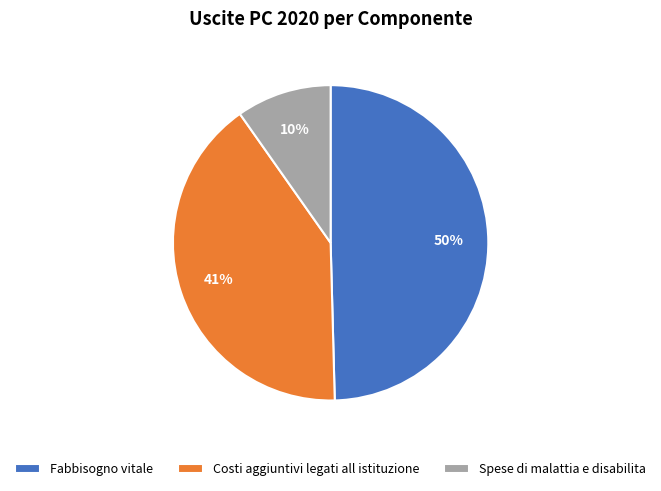

To the nearest percent, what is the combined percentage of Costi aggiuntivi legati all istituzione and Spese di malattia e disabilita?

50%